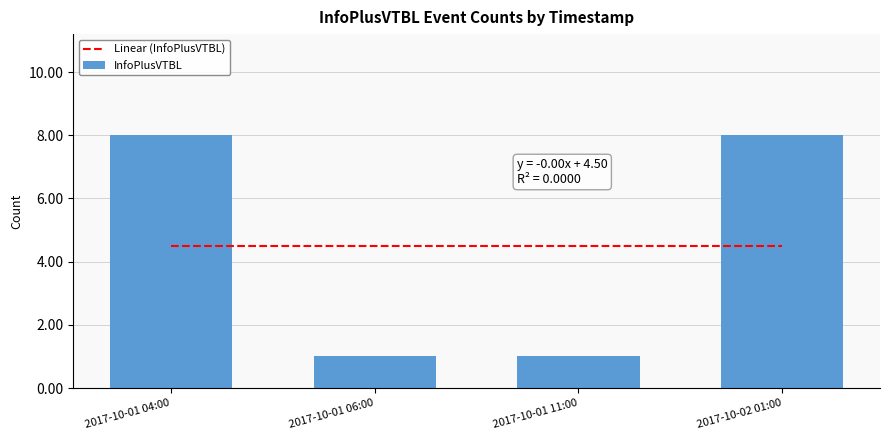

Reading left to right, what are all the values shown in this chart?

2017-10-01 04:00=8	2017-10-01 06:00=1	2017-10-01 11:00=1	2017-10-02 01:00=8